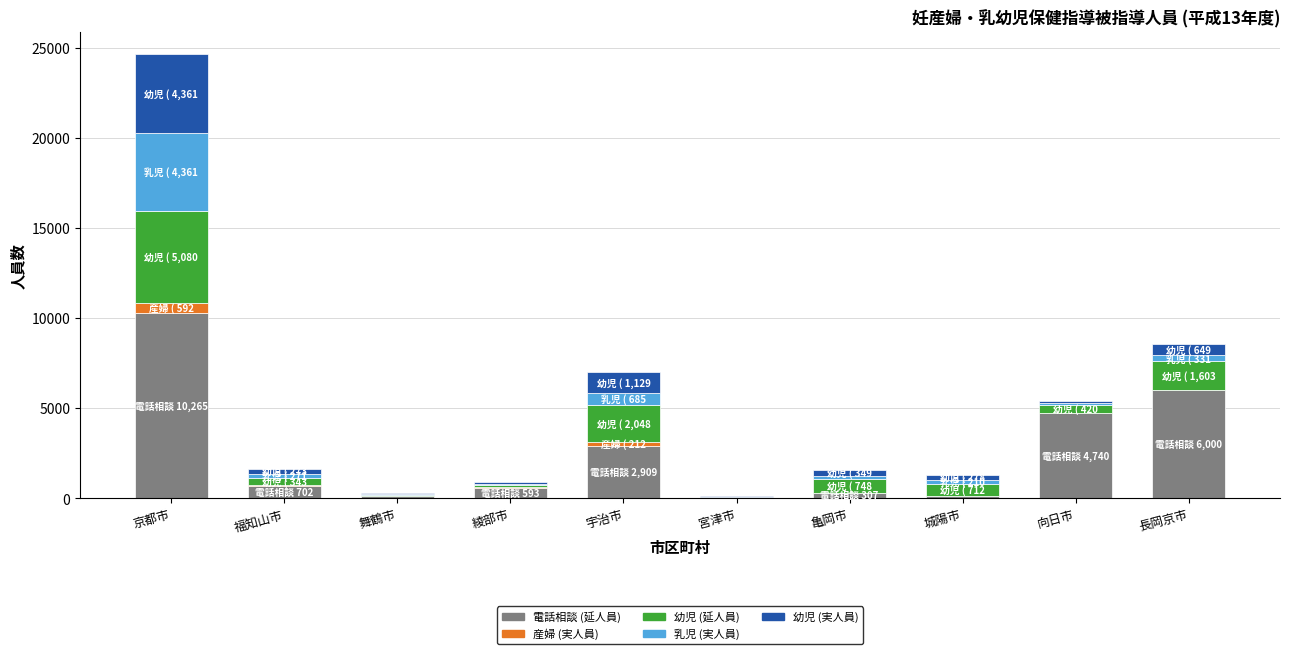

At which category is the sum across all series the highest?

京都市